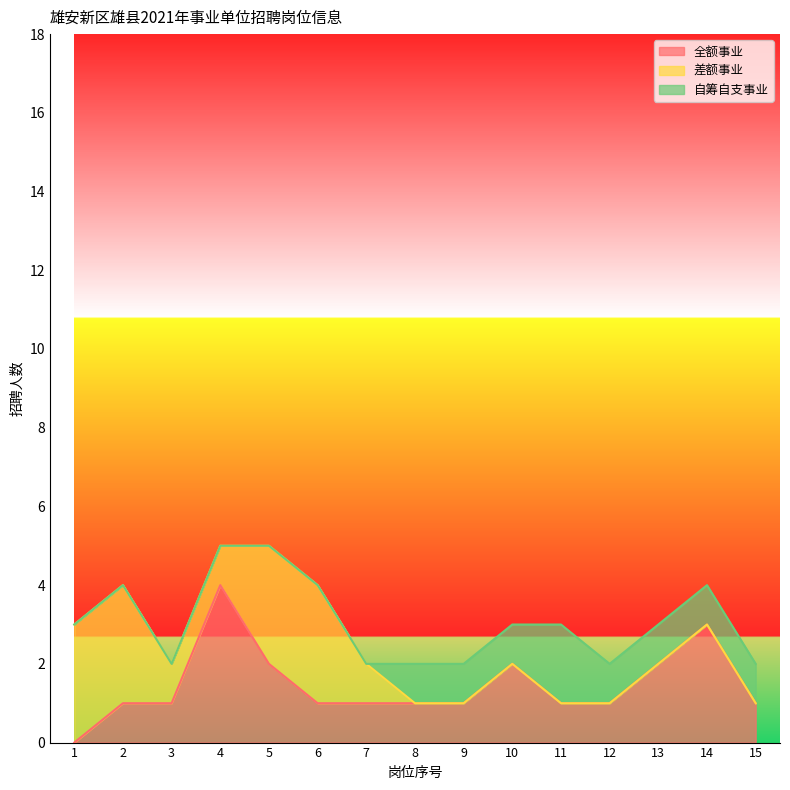

How many times do 差额事业 and 自筹自支事业 cross each other?

1